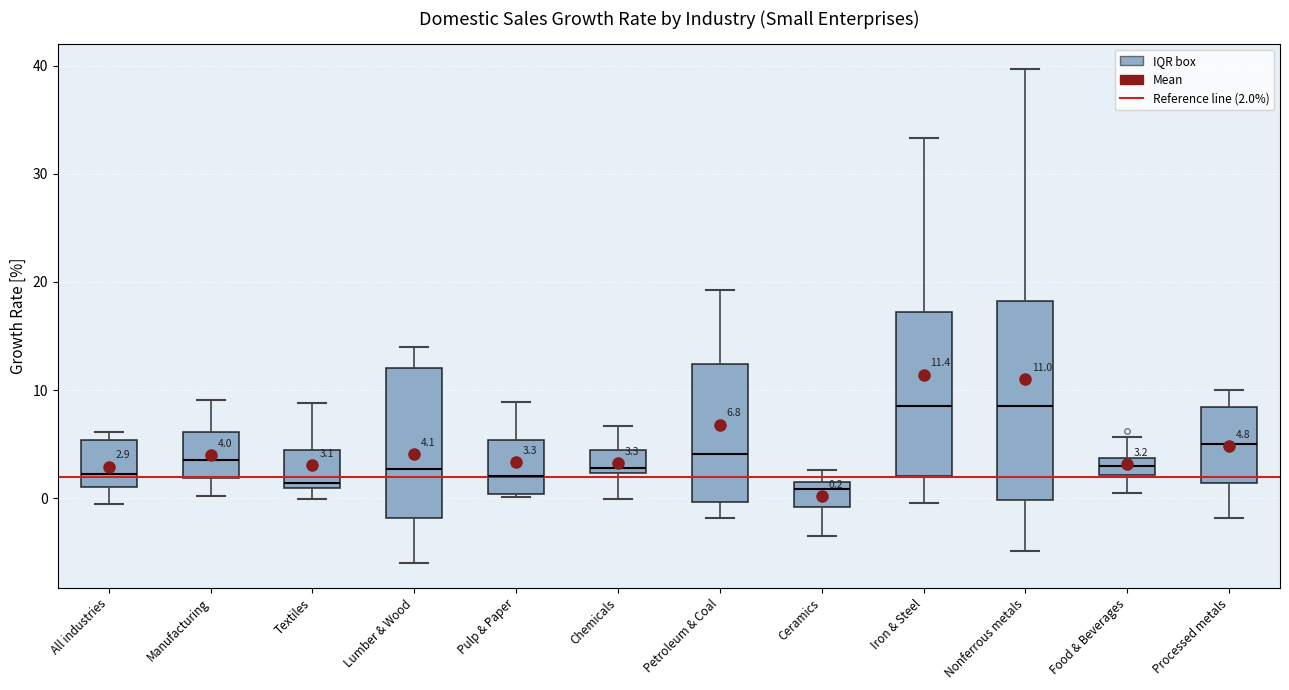

Comparing the boxes themselves (not the whiskers), which one is the tallest?

Nonferrous metals